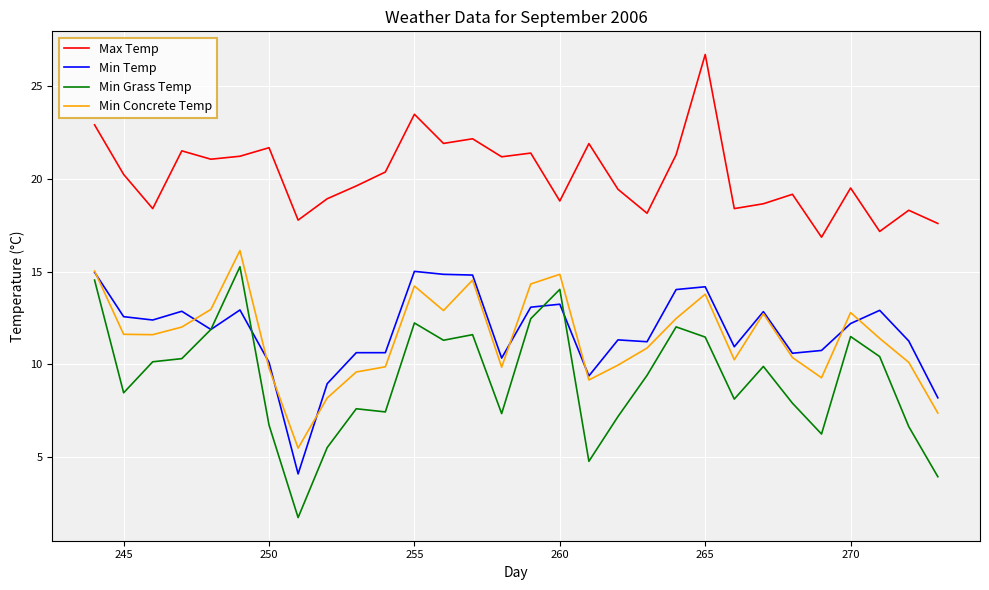

Which series has the largest total across all categories?

Max Temp